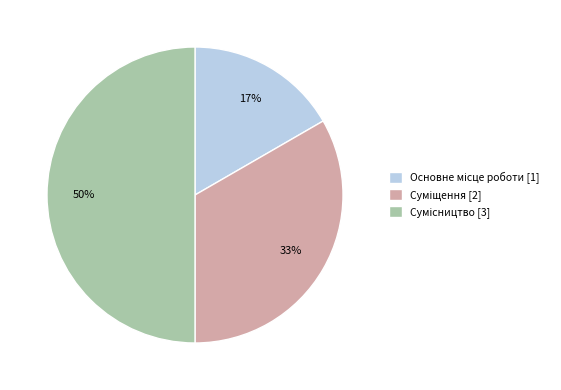

To the nearest percent, what is the difference between the largest and smallest slice percentages?

33%